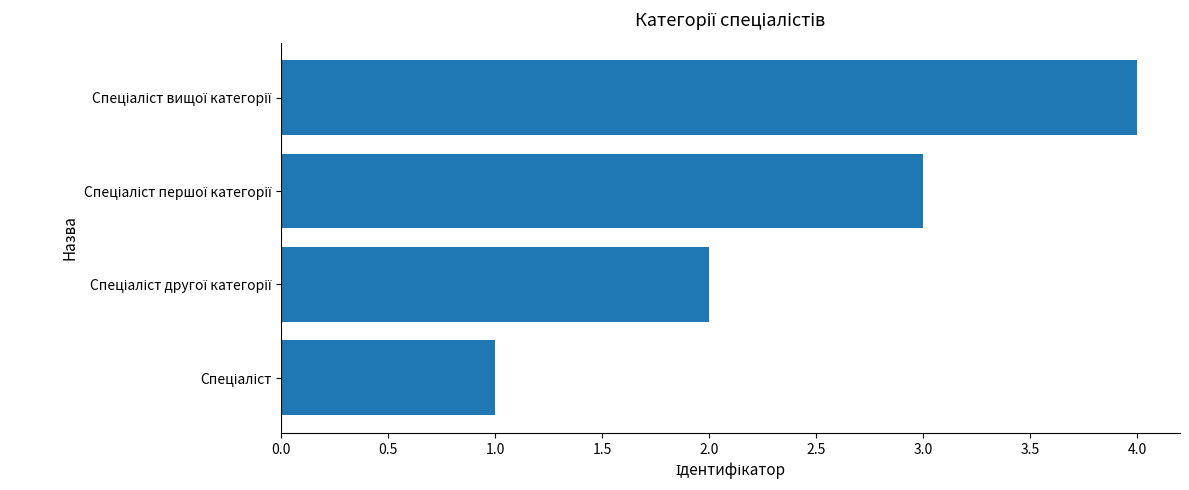

What is the greatest value displayed?

4